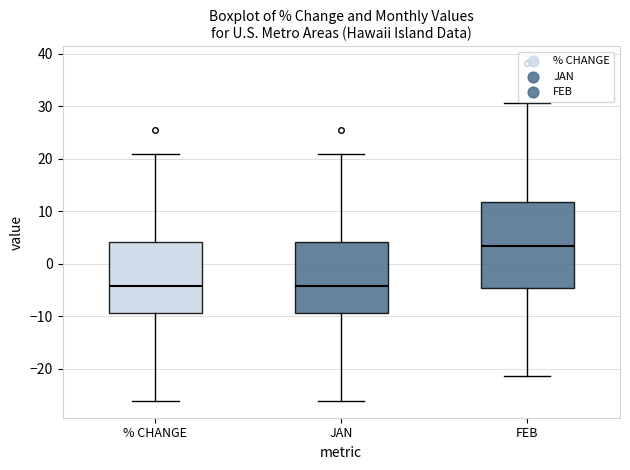

Where does the median line of the box for % CHANGE sit on the y-axis? The values are not printed on the chart, so give them approximately, as read against the axis.

-4